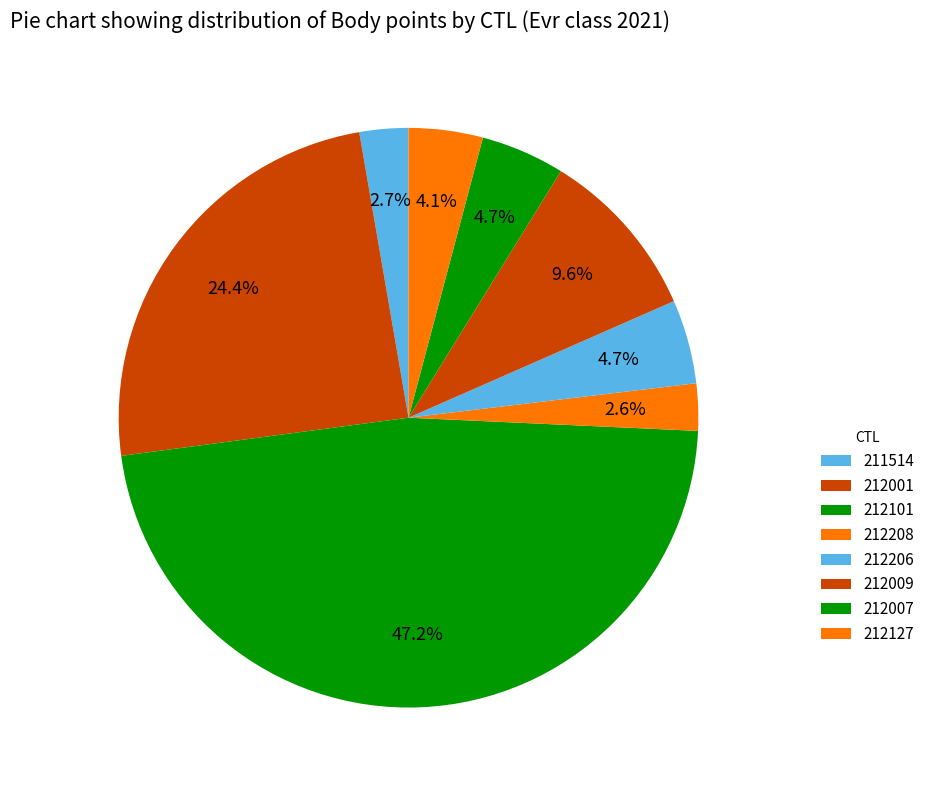

How many segments does this pie chart have?

8